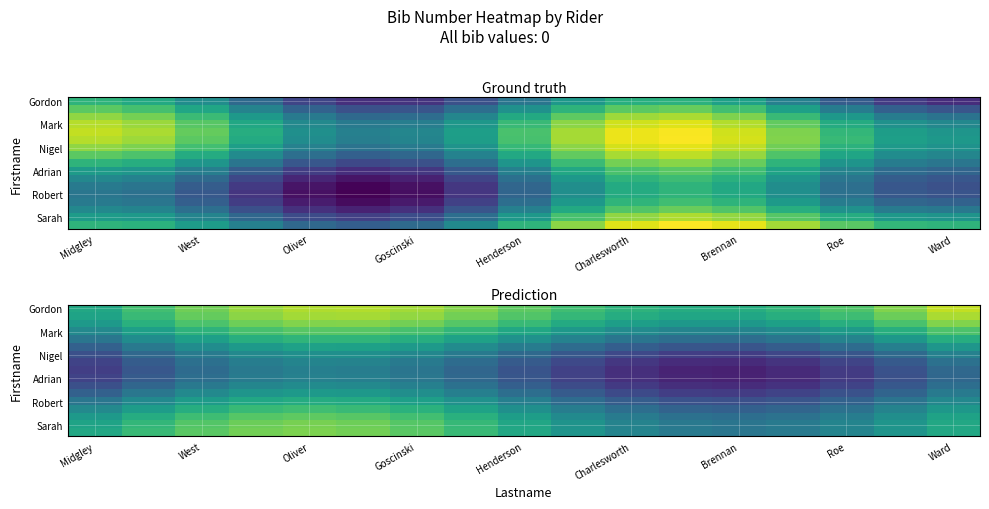

How many data points does each series have?

17